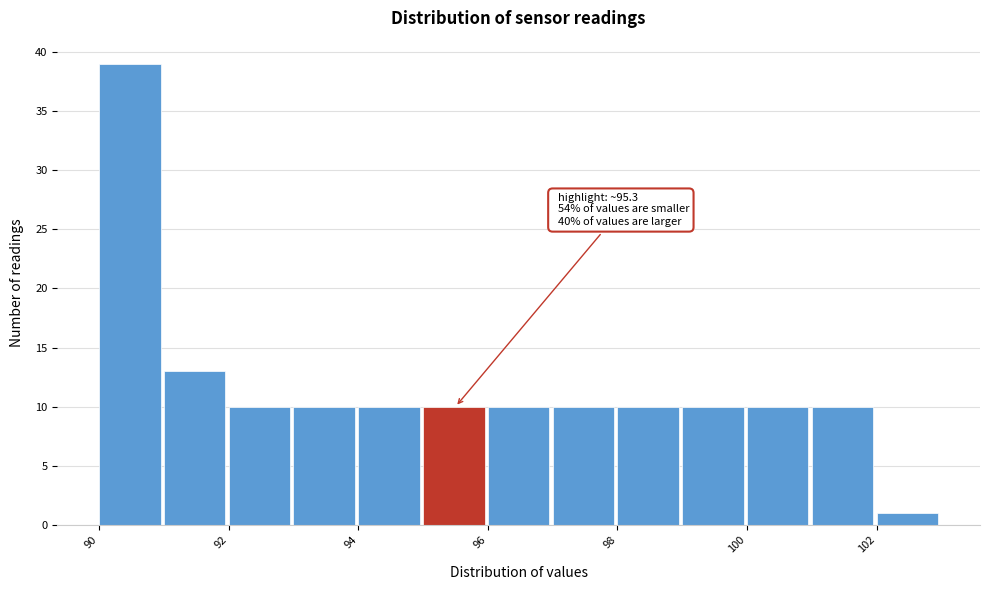

Over which range of the x-axis is the bar tallest?

90 to 91